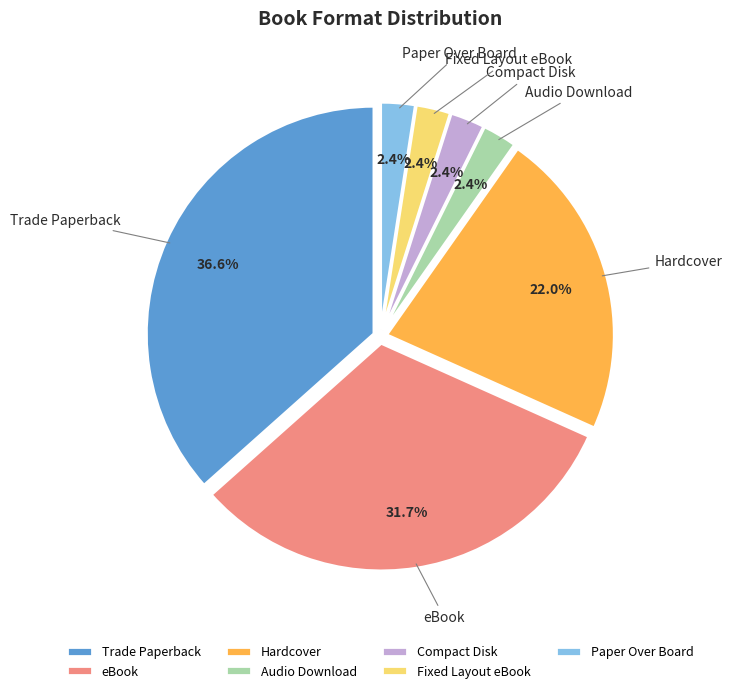

What is the ratio of the value at Paper Over Board to the value at Trade Paperback?

0.1